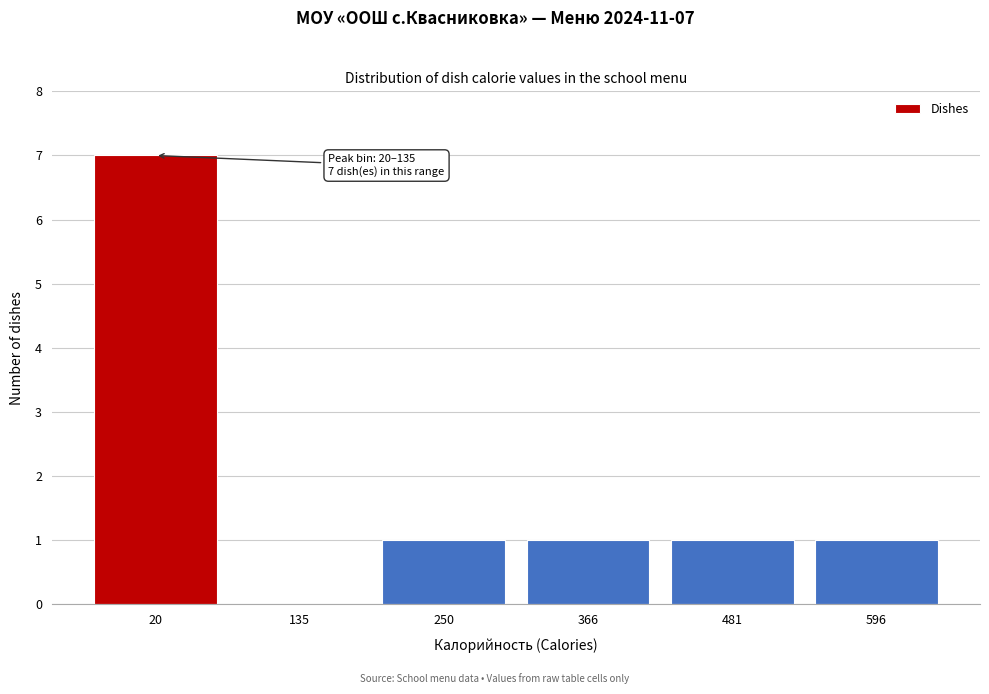

Reading right to left, transcribe all the data shown in this chart.

596=1	481=1	366=1	250=1	135=0	20=7